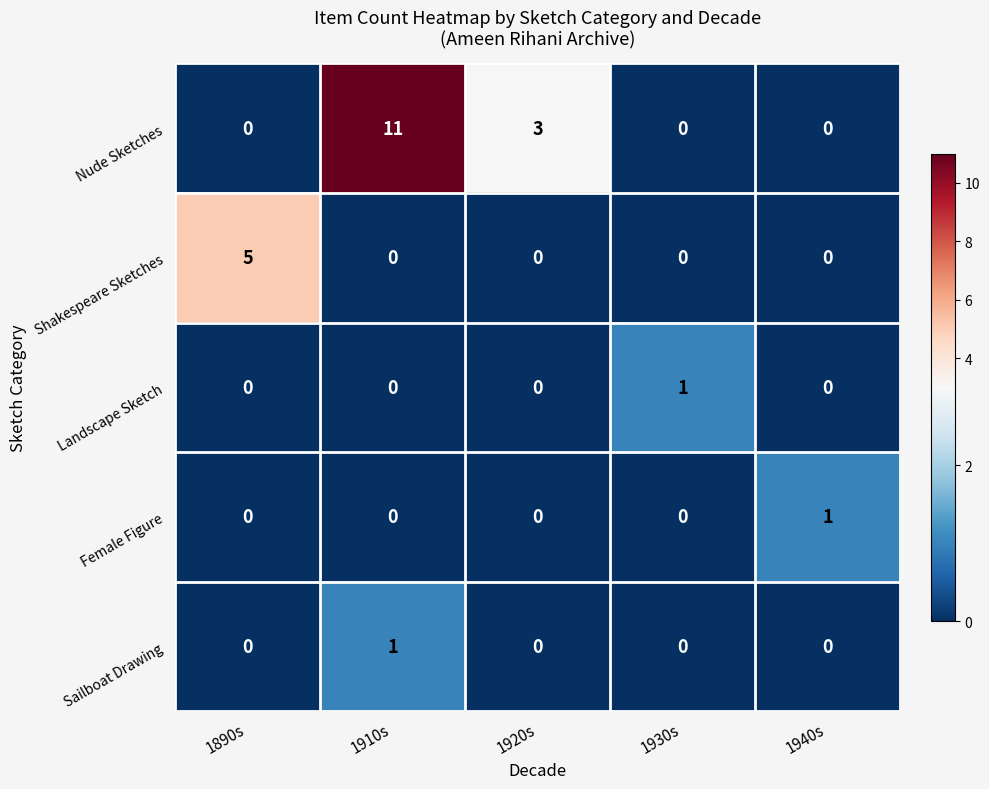

Reading left to right, transcribe all the data shown in this chart.

Nude Sketches: 1890s=0	1910s=11	1920s=3	1930s=0	1940s=0
Shakespeare Sketches: 1890s=5	1910s=0	1920s=0	1930s=0	1940s=0
Landscape Sketch: 1890s=0	1910s=0	1920s=0	1930s=1	1940s=0
Female Figure: 1890s=0	1910s=0	1920s=0	1930s=0	1940s=1
Sailboat Drawing: 1890s=0	1910s=1	1920s=0	1930s=0	1940s=0